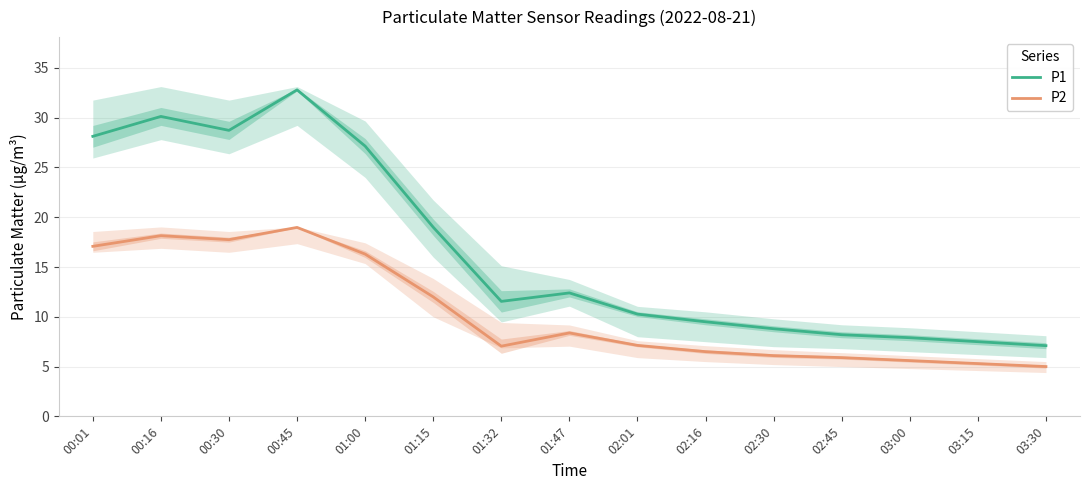

Is the value of P2 at 03:15 greater than the value of P1 at 01:47?

No